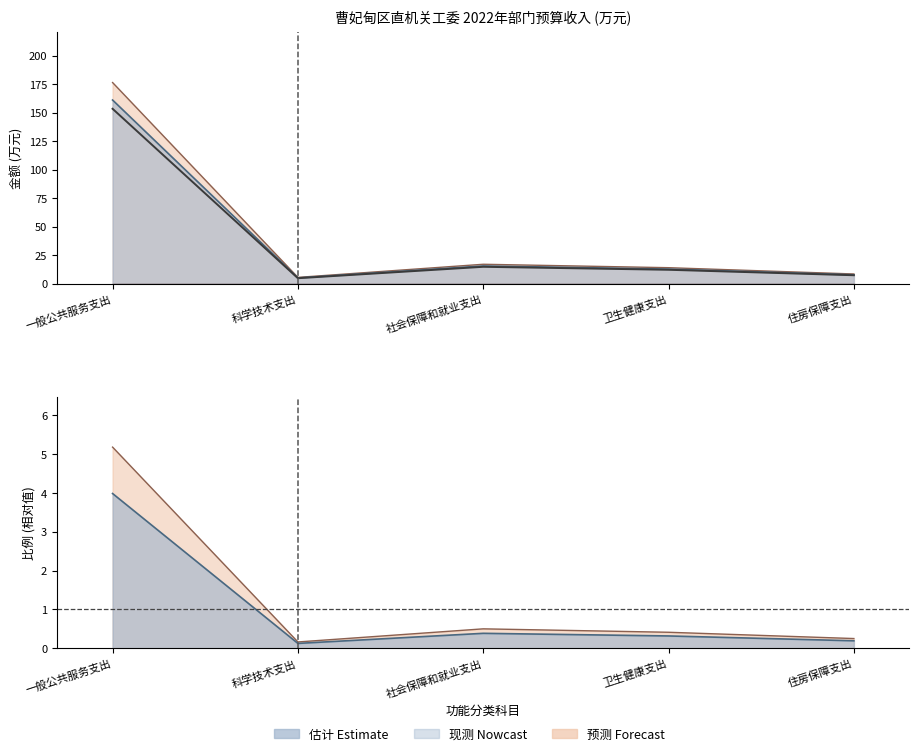

Where is 本年收入小计 nearest to the value 2?

社会保障和就业支出